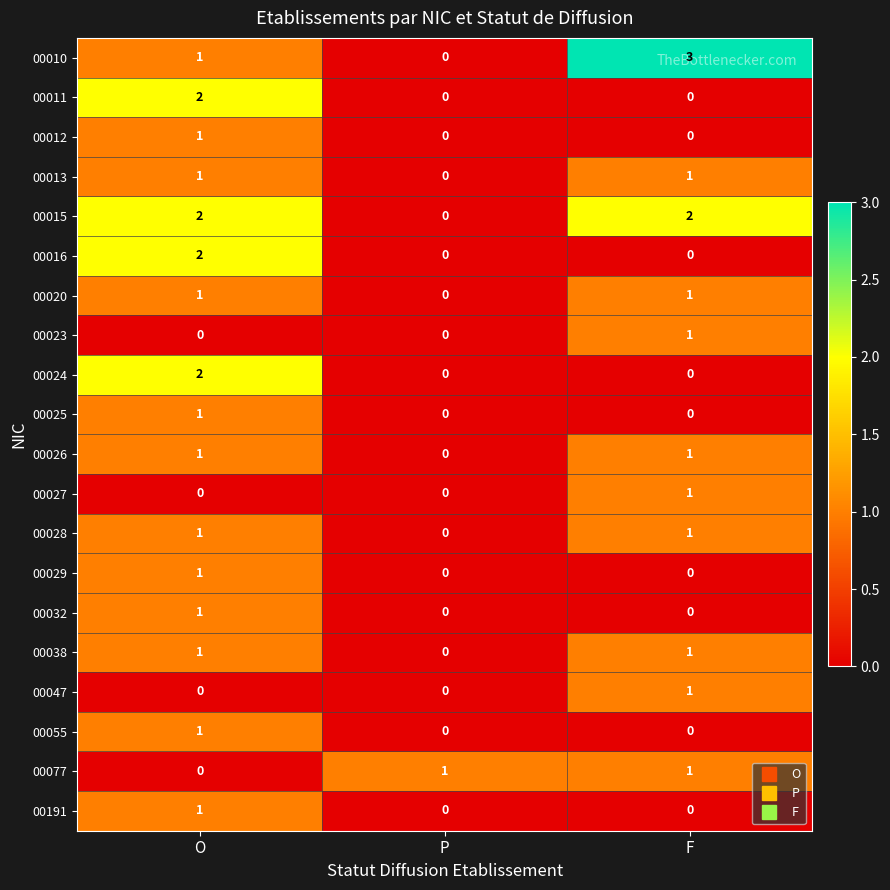

Count the 00027 values in the range 0 to 1.

3